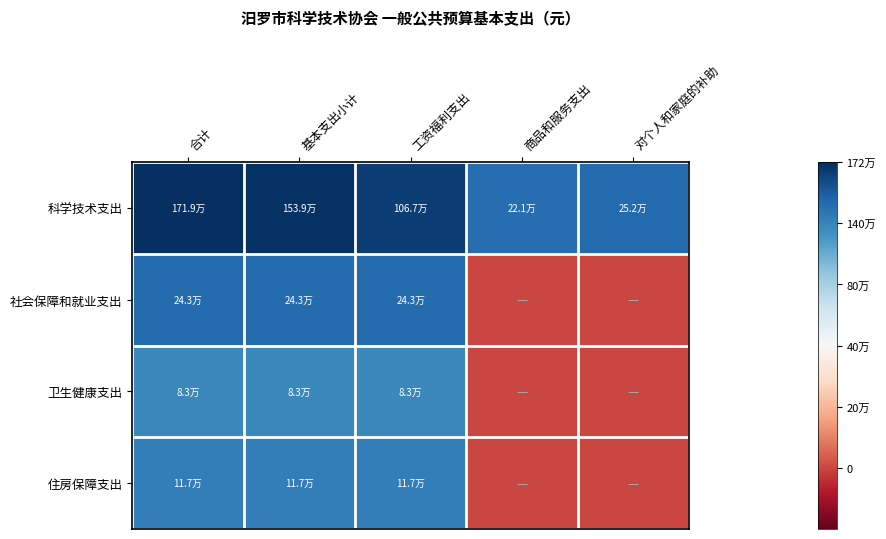

Reading left to right, extract all data points from this chart.

科学技术支出: 合计=1.0	基本支出小计=1.0	工资福利支出=1.0	商品和服务支出=0.9	对个人和家庭的补助=0.9
社会保障和就业支出: 合计=0.9	基本支出小计=0.9	工资福利支出=0.9	商品和服务支出=0.0	对个人和家庭的补助=0.0
卫生健康支出: 合计=0.8	基本支出小计=0.8	工资福利支出=0.8	商品和服务支出=0.0	对个人和家庭的补助=0.0
住房保障支出: 合计=0.8	基本支出小计=0.8	工资福利支出=0.8	商品和服务支出=0.0	对个人和家庭的补助=0.0